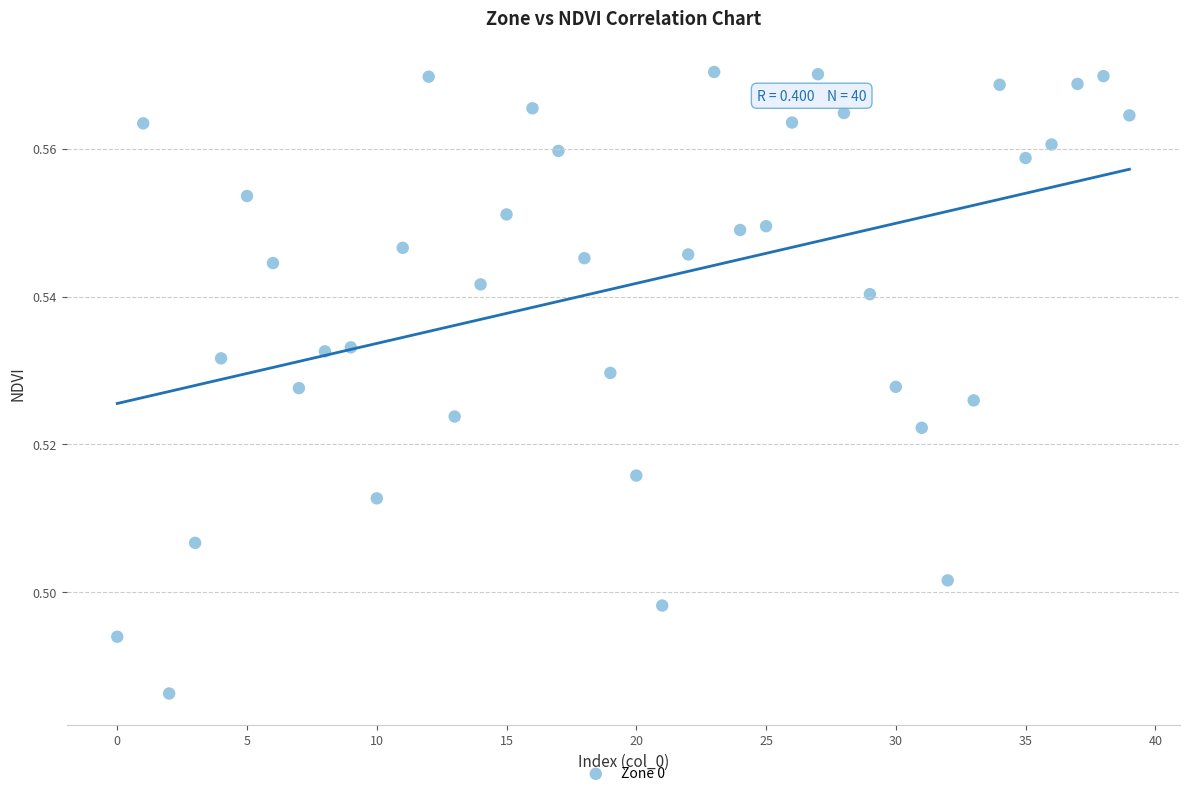

How many data points are displayed?

40